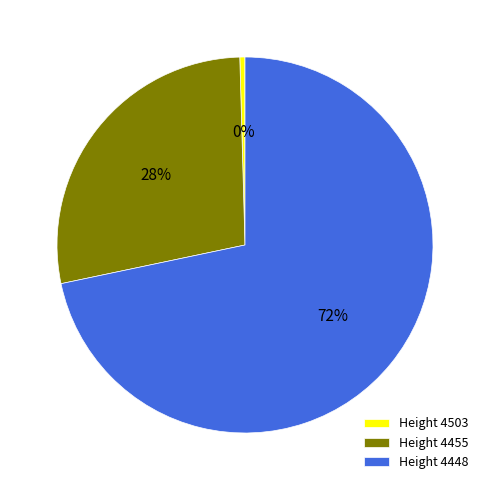

To the nearest percent, what is the average slice percentage?

33%